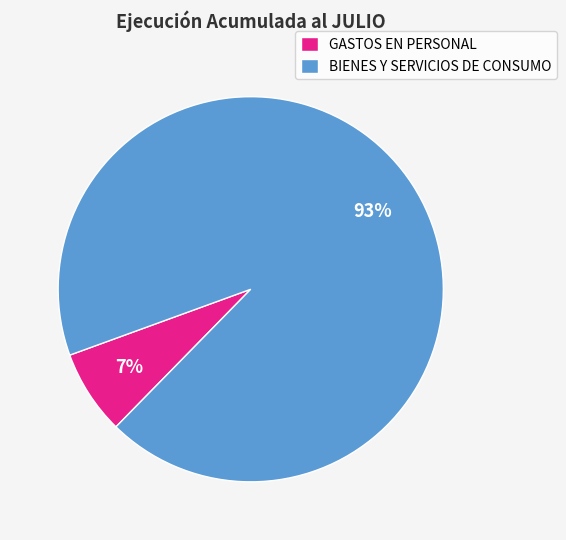

Is the sum of GASTOS EN PERSONAL and BIENES Y SERVICIOS DE CONSUMO greater than half?

Yes